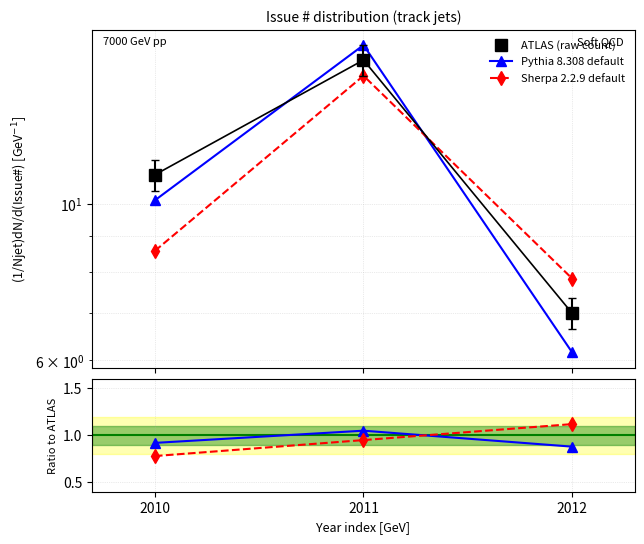

Is the value of Pythia 8.308 default at 2010 greater than the value of ATLAS (raw count) at 2011?

No